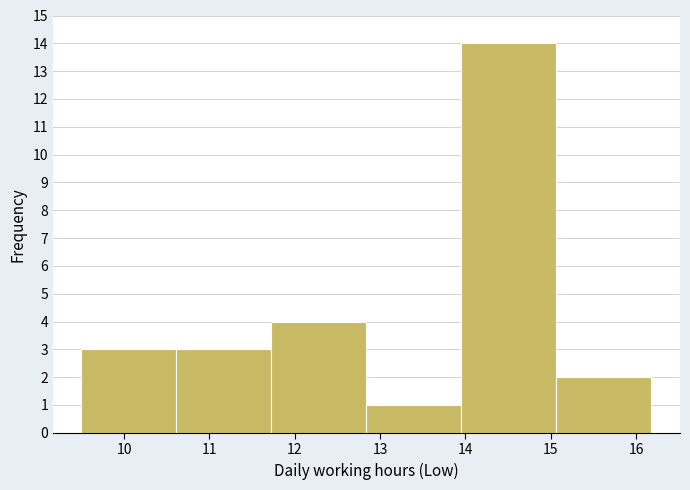

Reading left to right, list every bar in this chart as the range it spans on the x-axis followed by its height. Neither the bar edges nor the heights are printed on the chart, so give them approximately, as read against the axes.

9.5 to 10.6: 3
10.6 to 11.7: 3
11.7 to 12.8: 4
12.8 to 14.0: 1
14.0 to 15.1: 14
15.1 to 16.2: 2